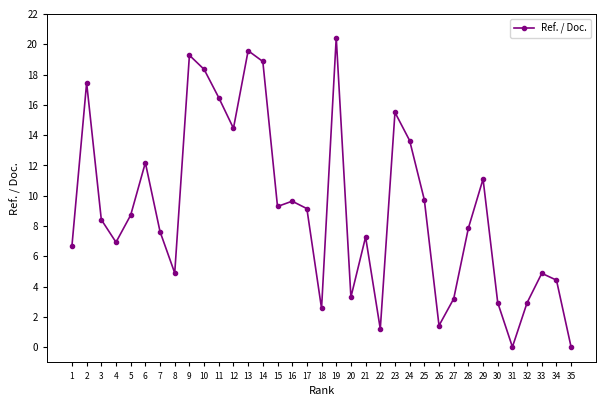

How many distinct data groups are displayed?

1